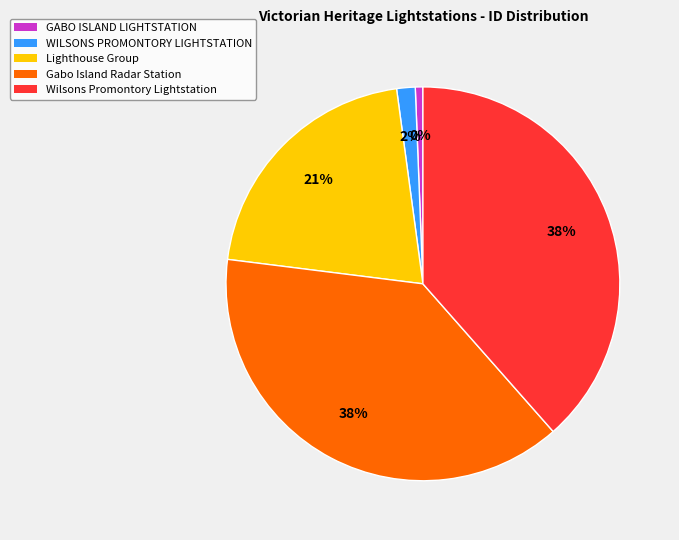

True or false: WILSONS PROMONTORY LIGHTSTATION accounts for 1% of the total.

False